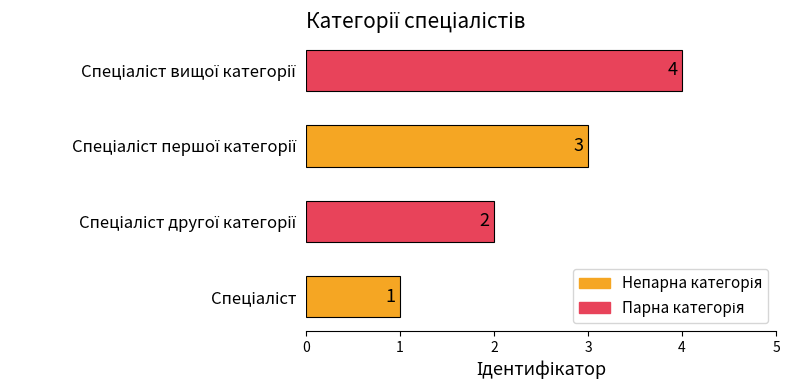

How many values are between 2 and 4?

3